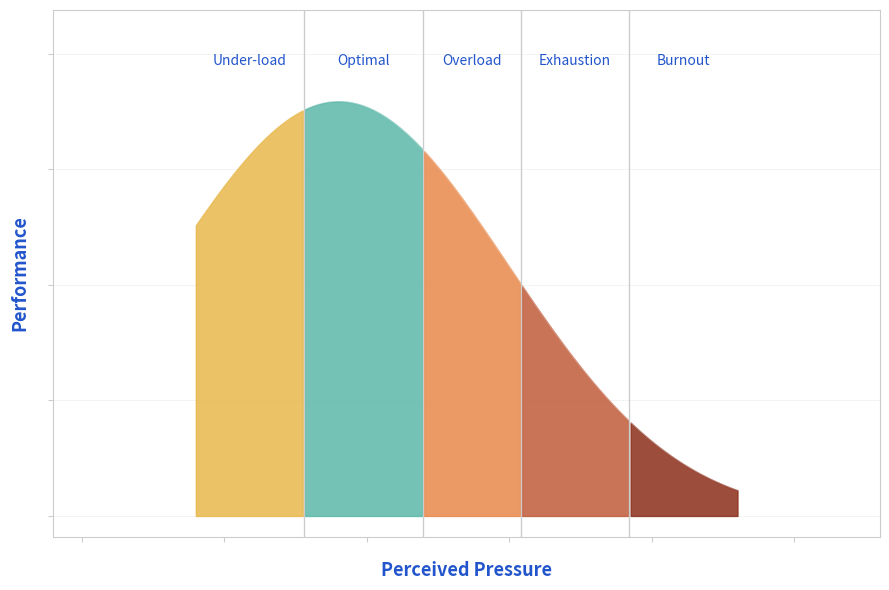

How many data points does each series have?

20